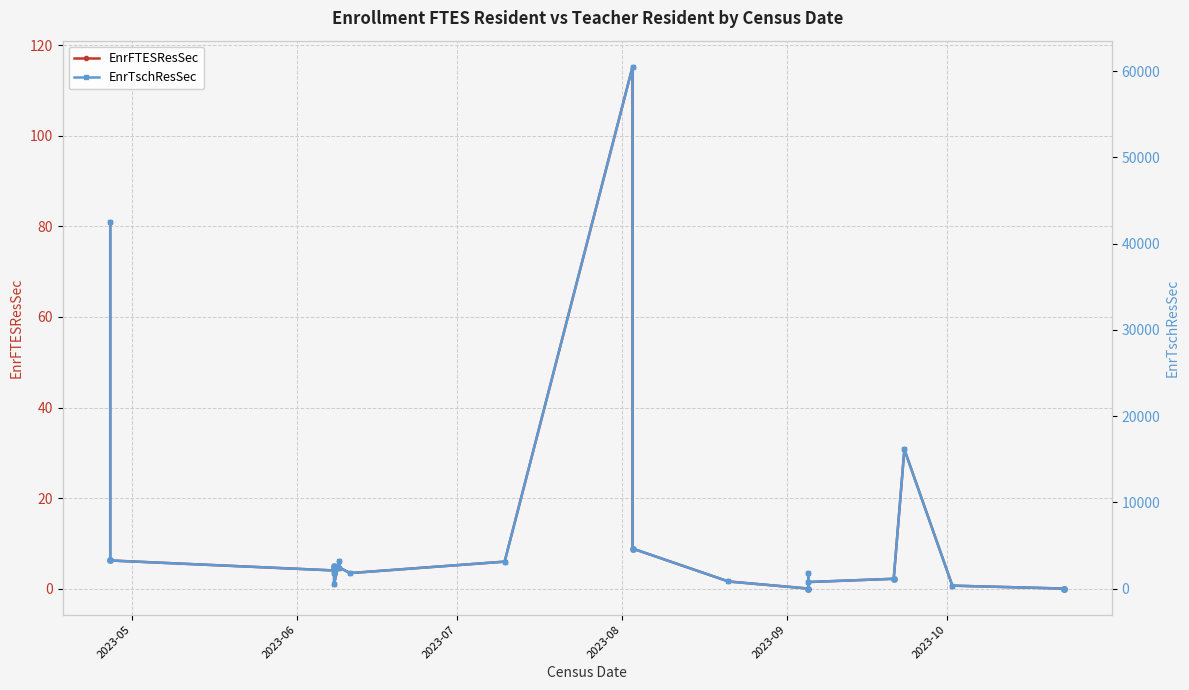

How many values in the EnrTschResSec series exceed 2099?

20